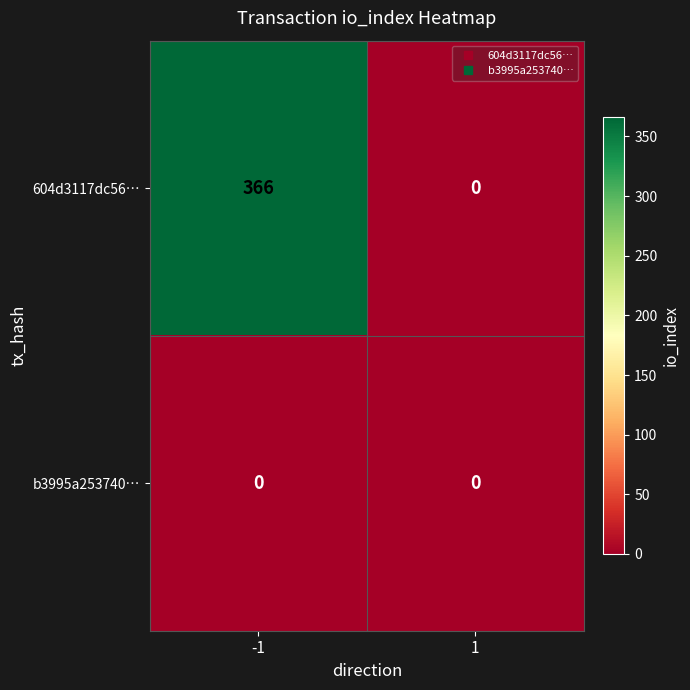

At -1, list the series in order from largest to smallest.

604d3117dc56…, b3995a253740…